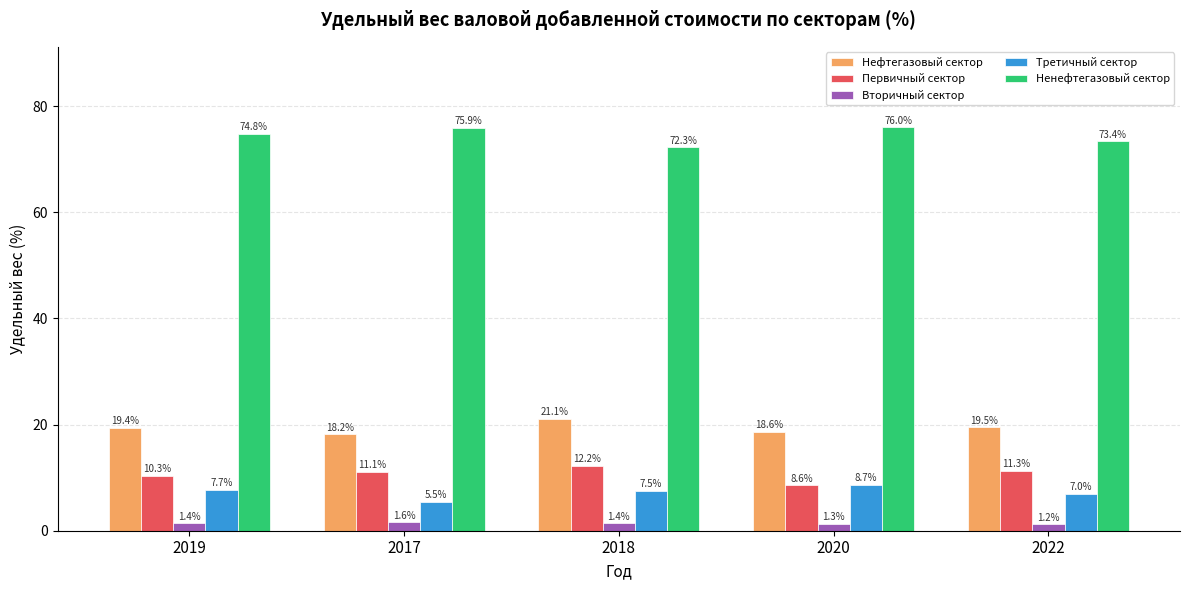

Is the value of Ненефтегазовый сектор at 2020 greater than the value of Третичный сектор at 2019?

Yes